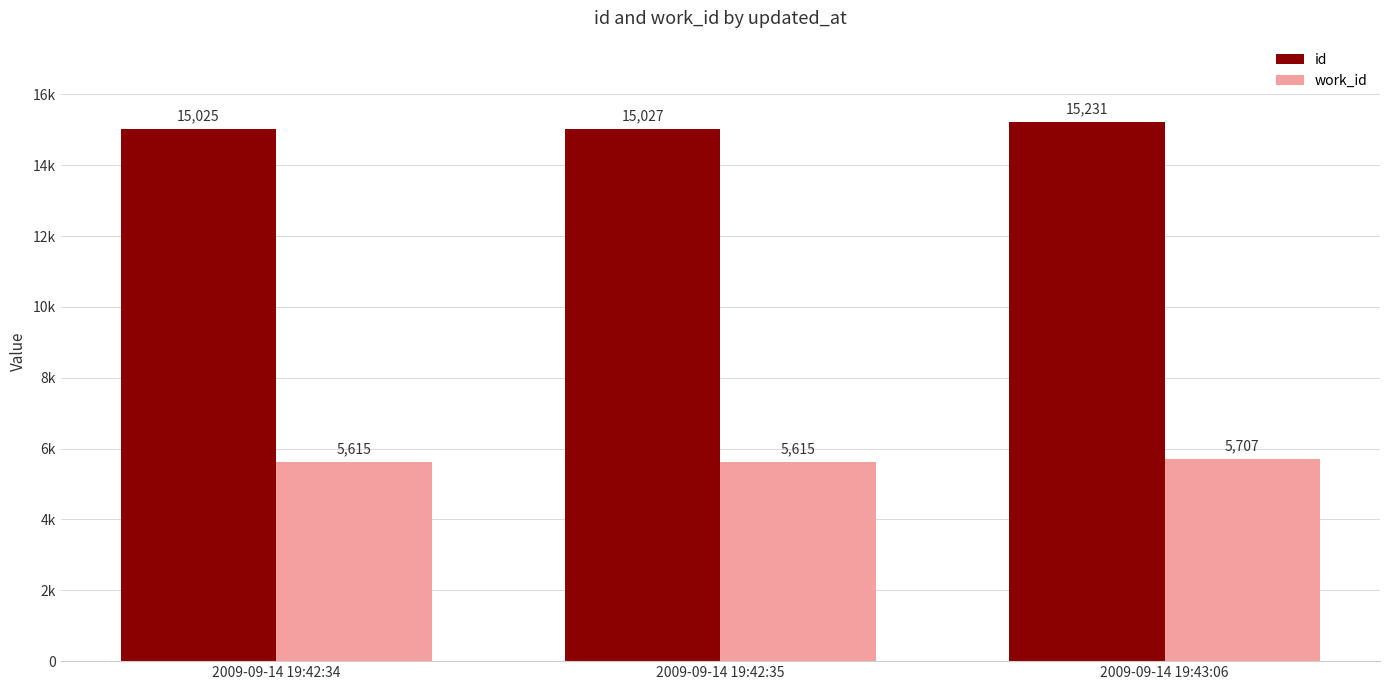

Reading left to right, list all the values displayed in this chart.

id: 15025	15027	15231
work_id: 5615	5615	5707